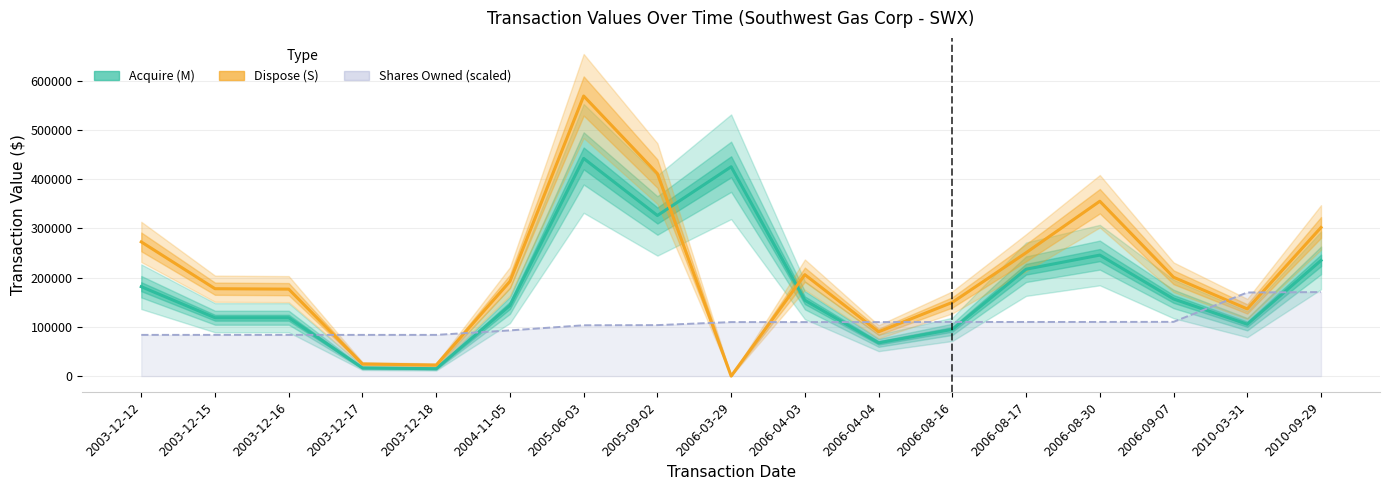

Reading right to left, extract all data points from this chart.

Acquire (M): 234900	105300	156600	245700	217050	94905	67488	153957	425100	326100	442050	143475	15000	16500	118500	118500	181500
Dispose (S): 301819	136350	200700	355110	250500	149670	89920	205933	0	411150	568800	192225	22350	24585	176565	177434	272492